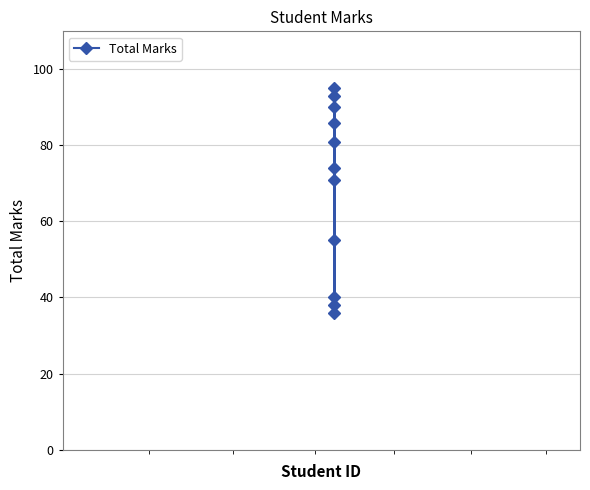

How many lines are shown in the chart?

1